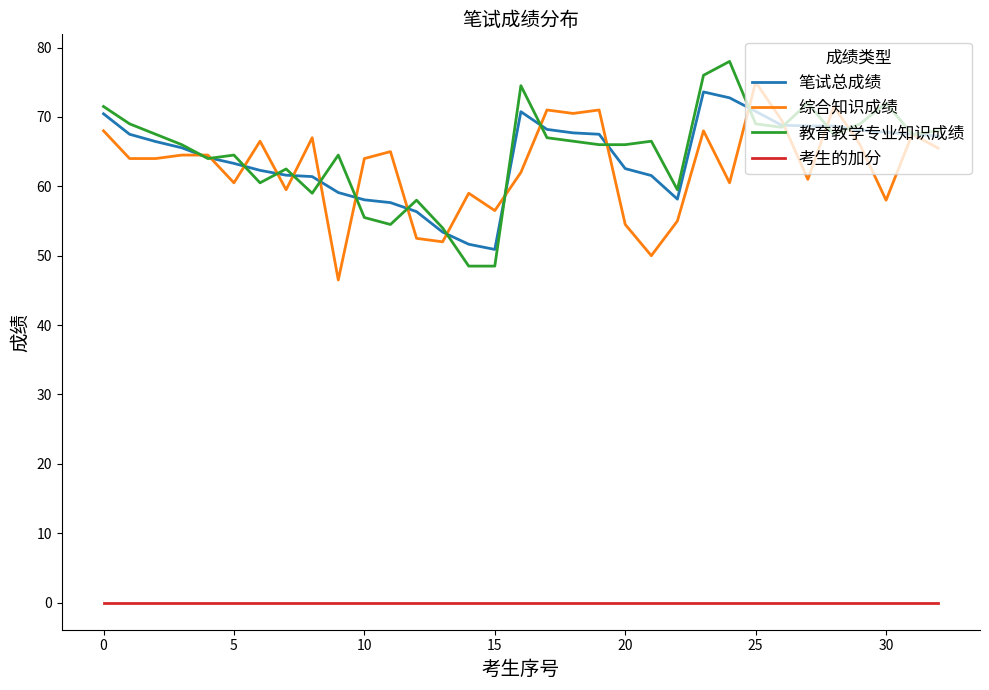

True or false: 考生的加分 and 笔试总成绩 cross at least once.

False